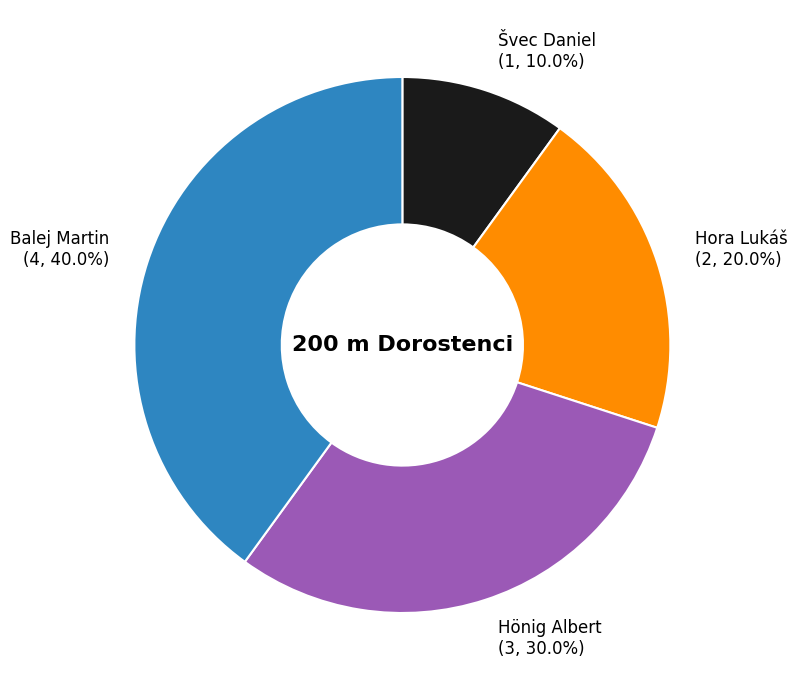

Which slice is the smallest?

Švec Daniel